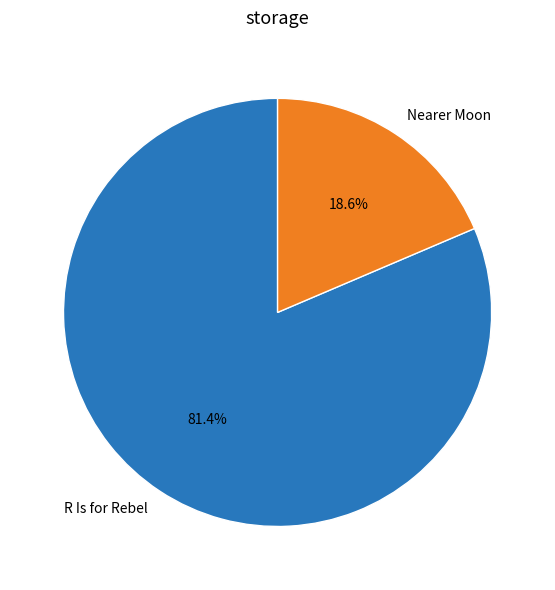

Approximately how many times larger is the value at R Is for Rebel compared to Nearer Moon?

4.4